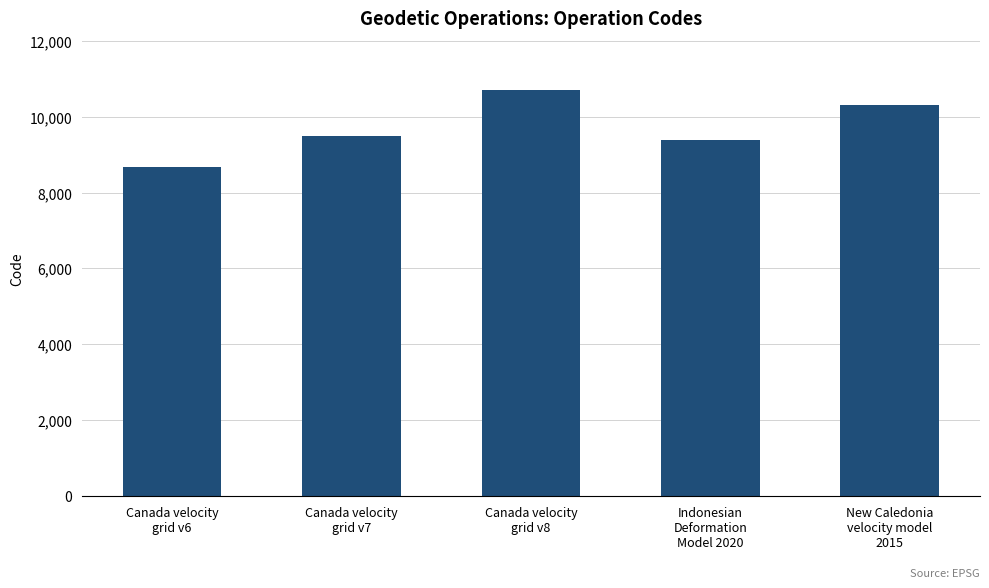

What is the difference between the maximum and minimum values?

2031